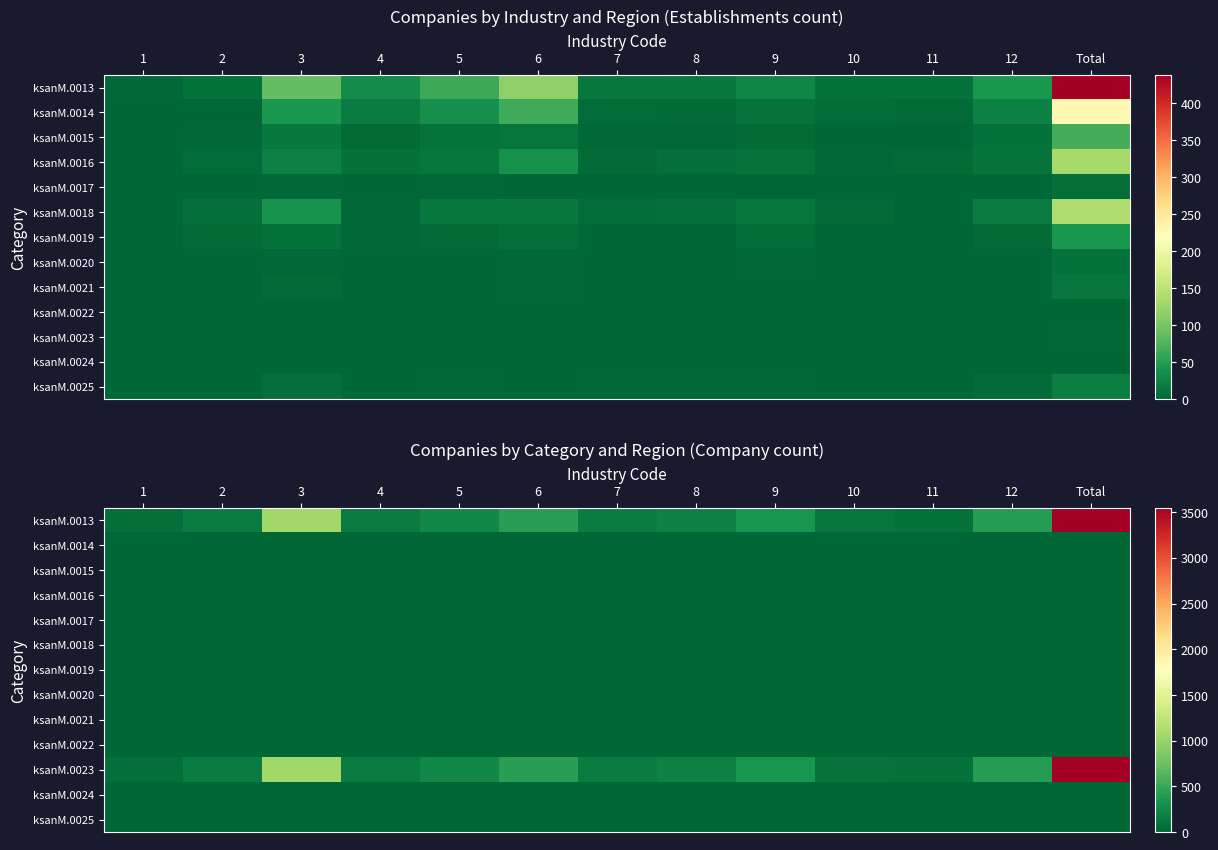

What is the difference between the ksanM.0015 values at 12 and 3?

2